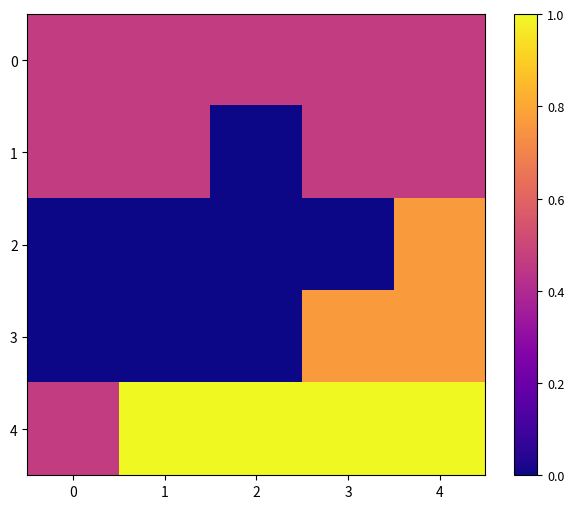

Reading right to left, transcribe all the data shown in this chart.

0: 4=0.5	3=0.5	2=0.5	1=0.5	0=0.5
1: 4=0.5	3=0.5	2=0.0	1=0.5	0=0.5
2: 4=0.8	3=0.0	2=0.0	1=0.0	0=0.0
3: 4=0.8	3=0.8	2=0.0	1=0.0	0=0.0
4: 4=1.0	3=1.0	2=1.0	1=1.0	0=0.5